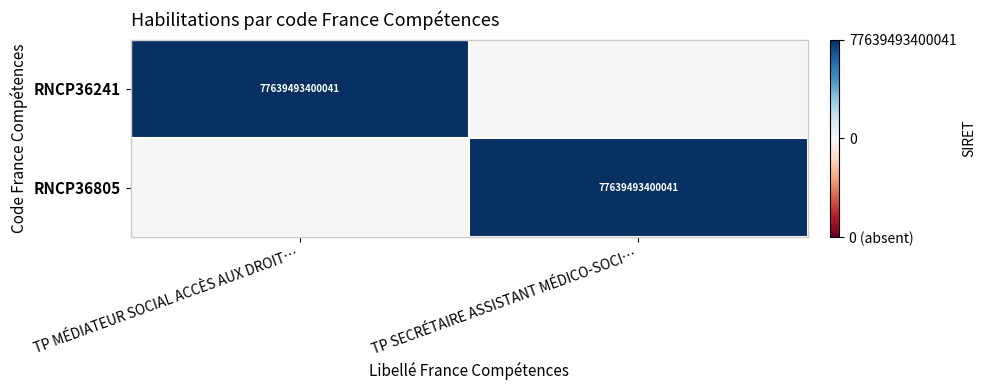

True or false: RNCP36805 has a value of 77639493400041 at TP SECRÉTAIRE ASSISTANT MÉDICO-SOCI….

True